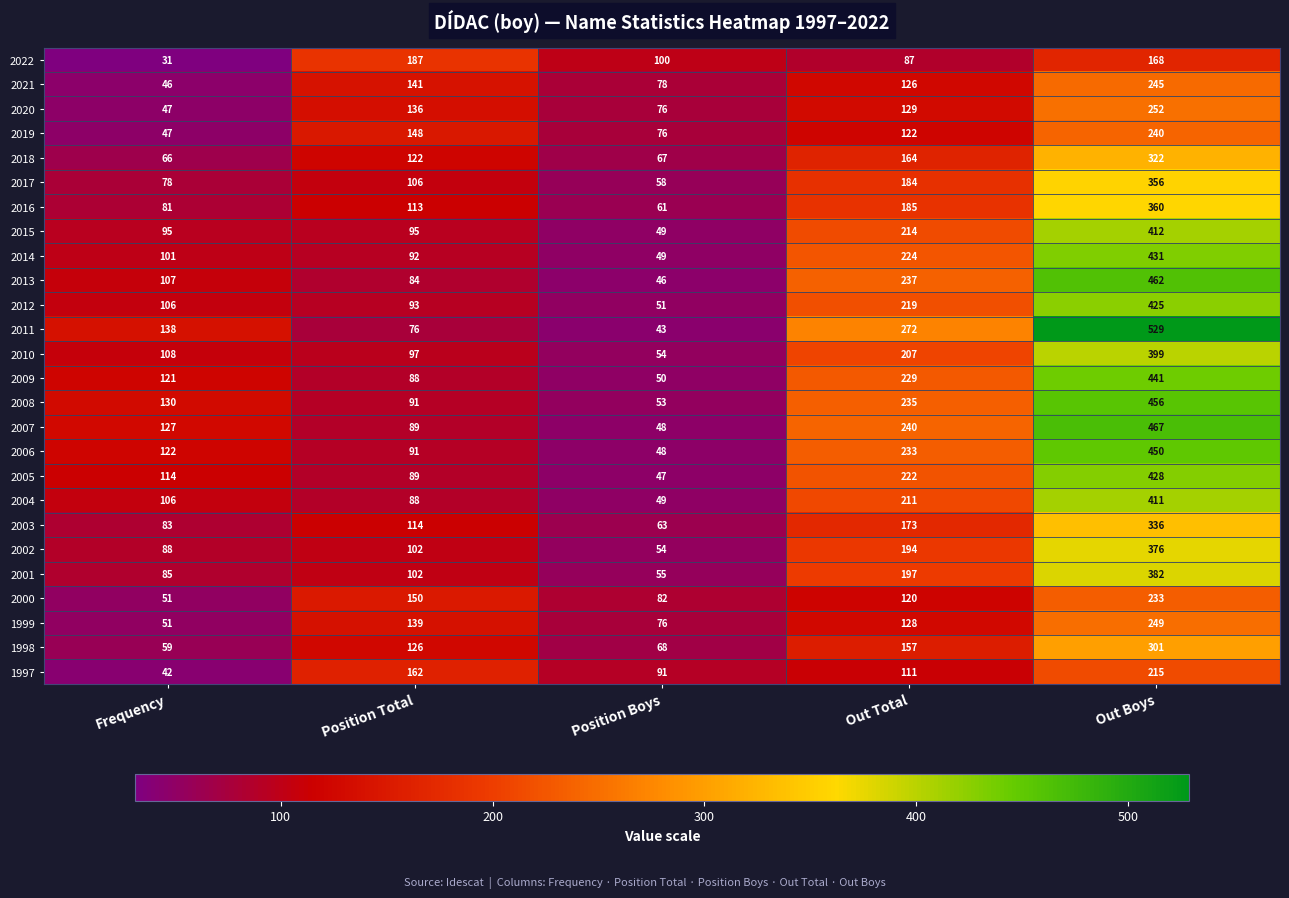

List the series in order of their peak value, highest first.

2011, 2007, 2013, 2008, 2006, 2009, 2014, 2005, 2012, 2015, 2004, 2010, 2001, 2002, 2016, 2017, 2003, 2018, 1998, 2020, 1999, 2021, 2019, 2000, 1997, 2022